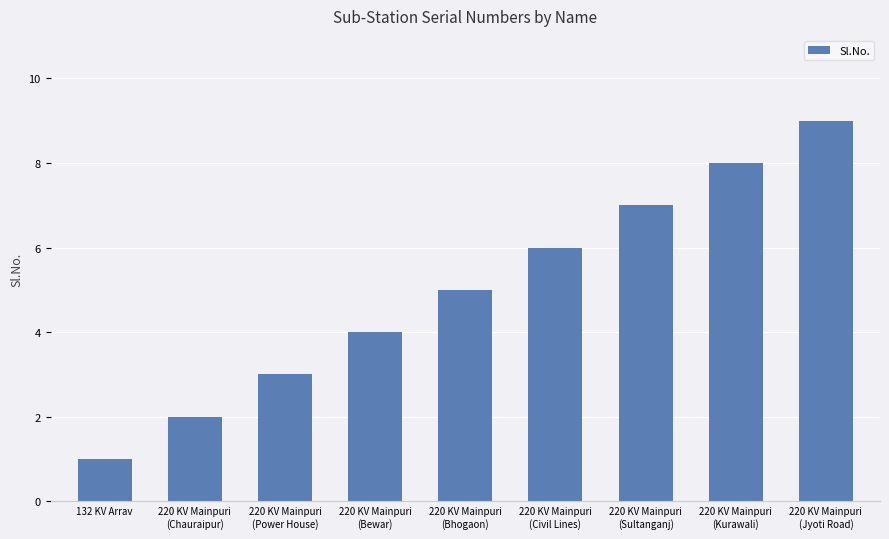

Reading left to right, transcribe all the data shown in this chart.

132 KV Arrav=1	220 KV Mainpuri
(Chauraipur)=2	220 KV Mainpuri
(Power House)=3	220 KV Mainpuri
(Bewar)=4	220 KV Mainpuri
(Bhogaon)=5	220 KV Mainpuri
(Civil Lines)=6	220 KV Mainpuri
(Sultanganj)=7	220 KV Mainpuri
(Kurawali)=8	220 KV Mainpuri
(Jyoti Road)=9